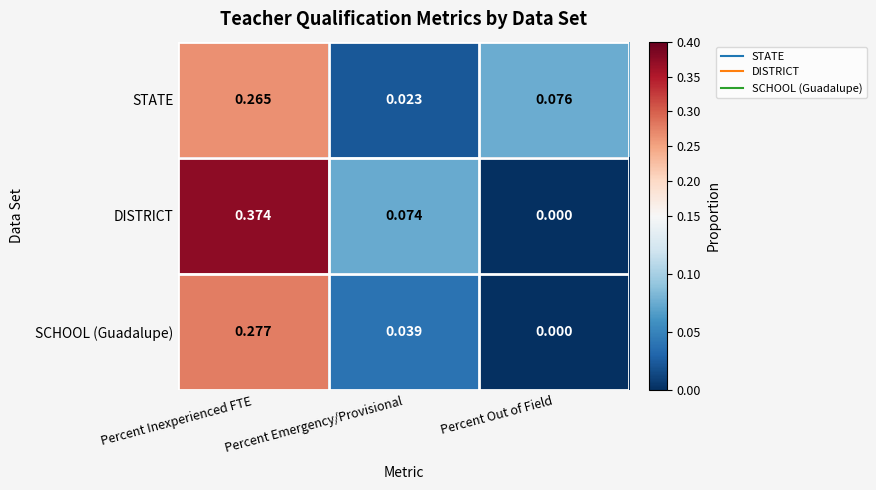

List the series in order of their overall mean, lowest first.

SCHOOL (Guadalupe), STATE, DISTRICT